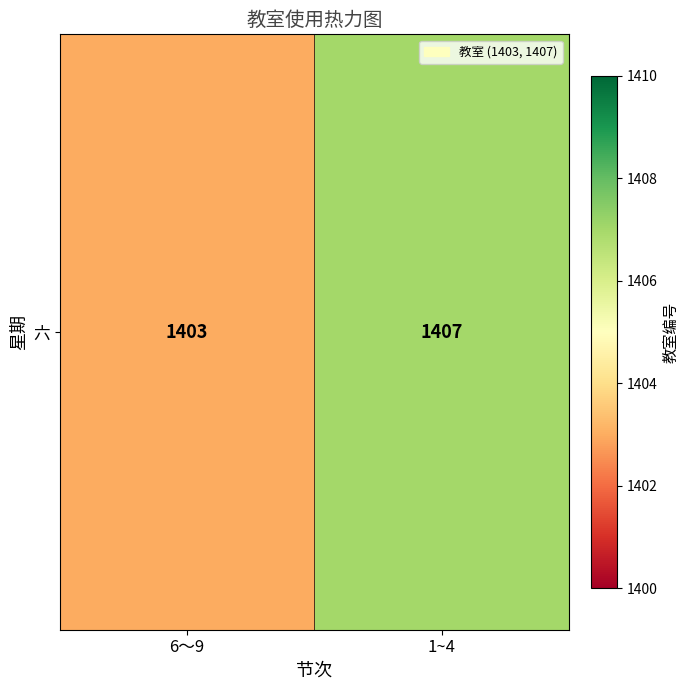

What is the change in value from 6～9 to 1~4?

+4